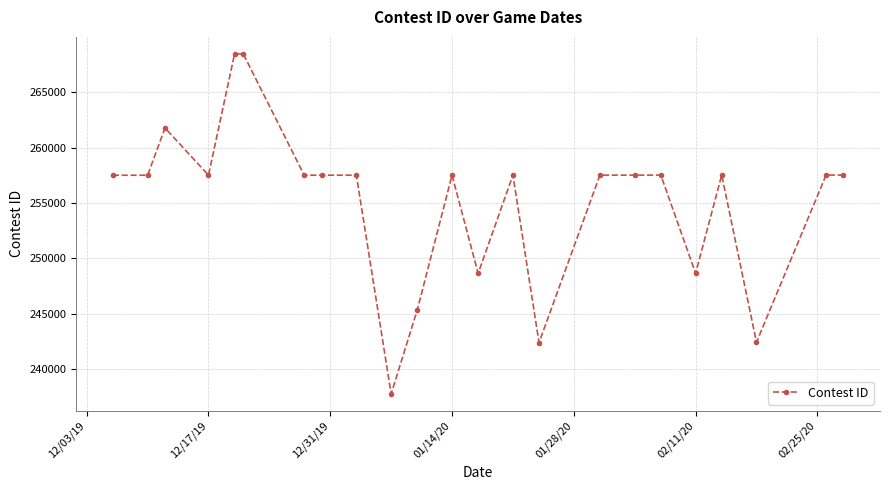

What is the difference between the second highest and second lowest values?

26049